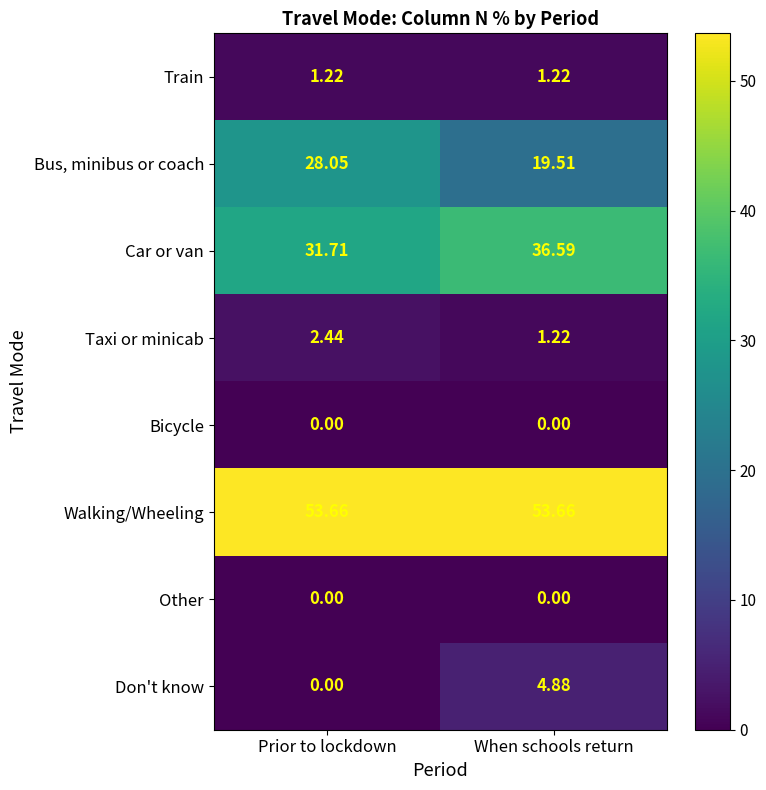

Is the value of Train at When schools return greater than the value of Bus, minibus or coach at Prior to lockdown?

No